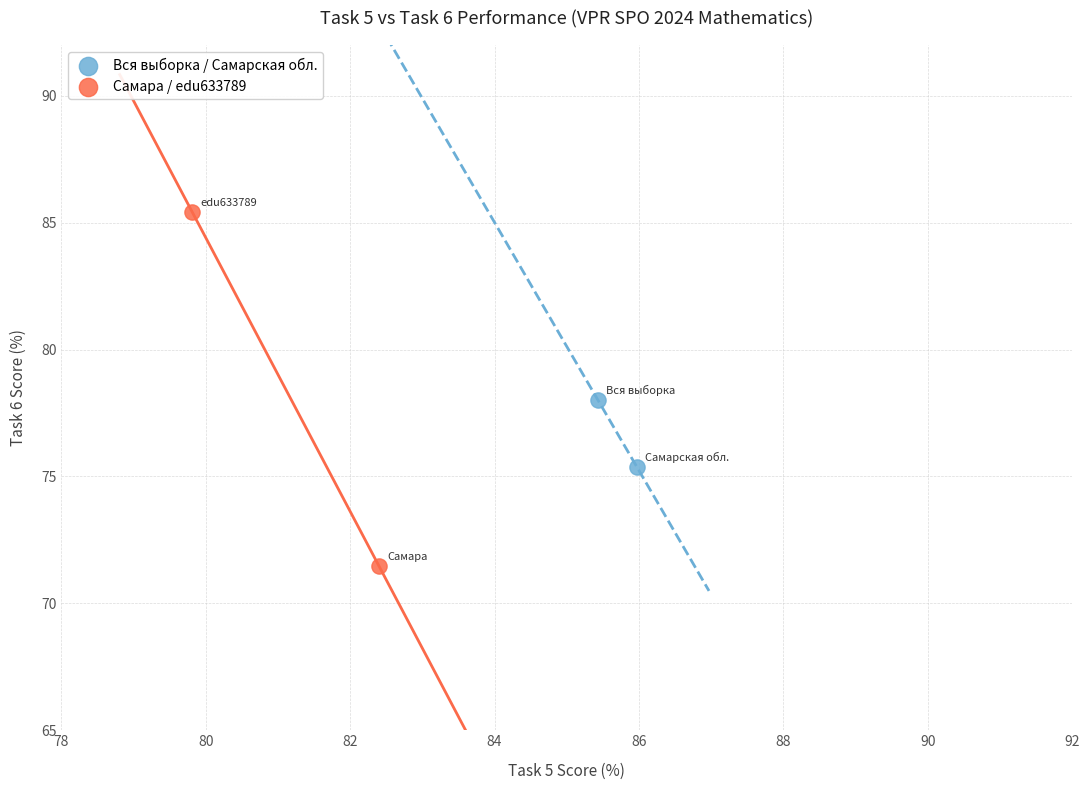

What are all the series names shown in the legend?

Вся выборка / Самарская обл., Самара / edu633789